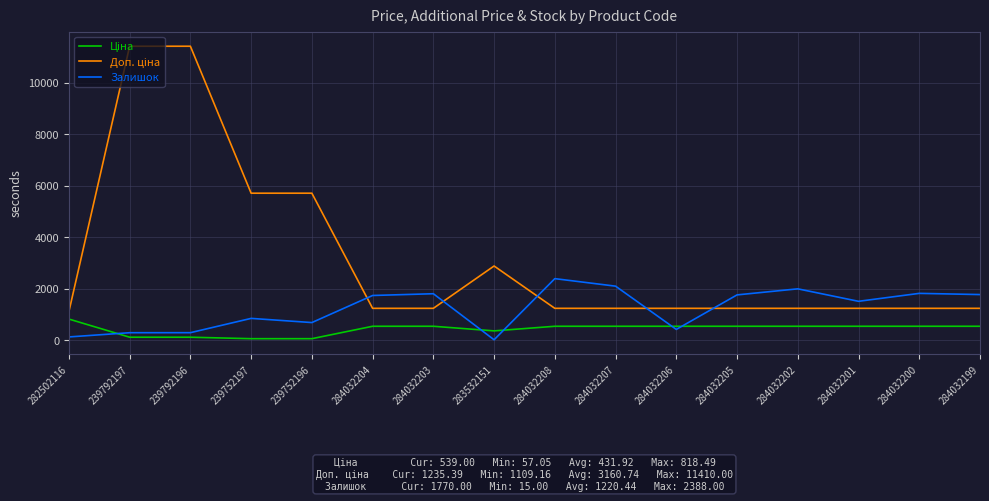

Which category has the lowest value in the Залишок series?

283532151